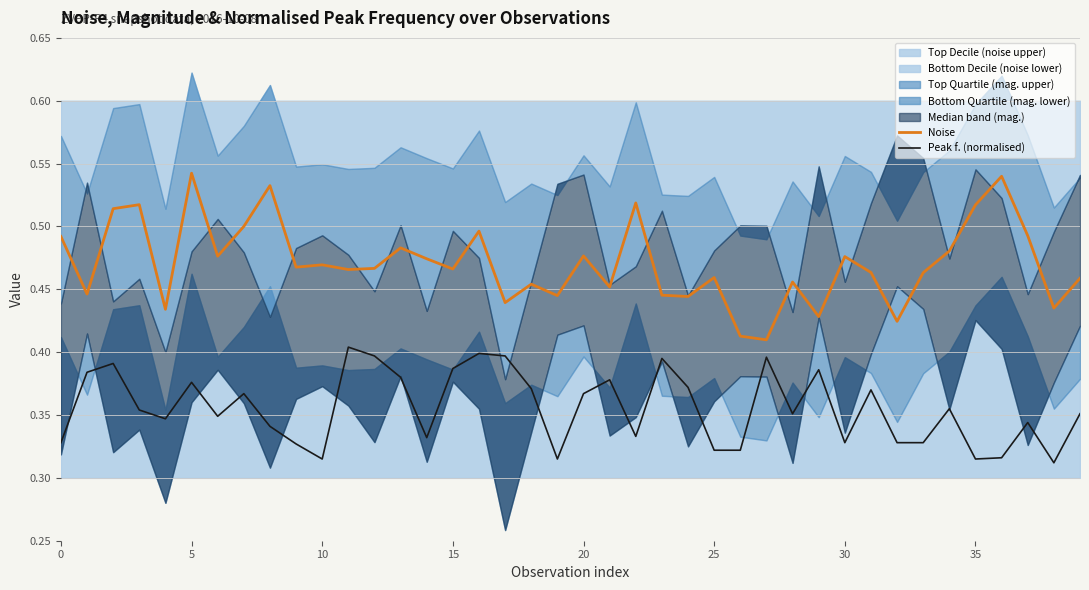

What is the highest value of the Noise series?

0.5